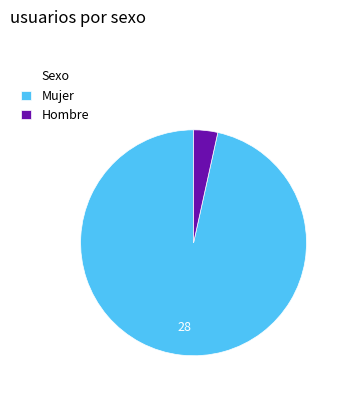

Is there any slice that represents more than half of the pie?

Yes